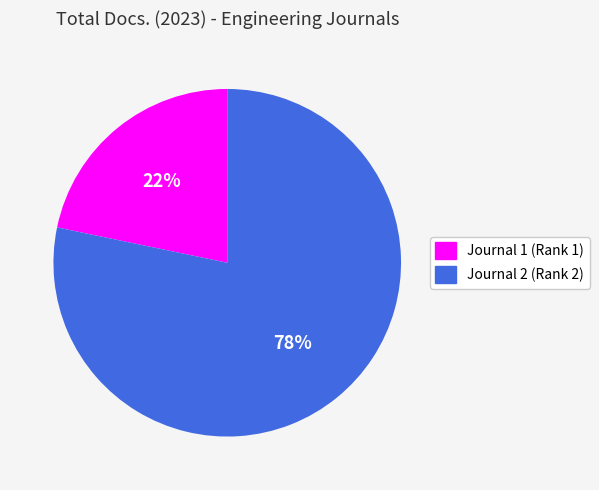

To the nearest percent, what percentage of the pie is Journal 1 (Rank 1)?

22%